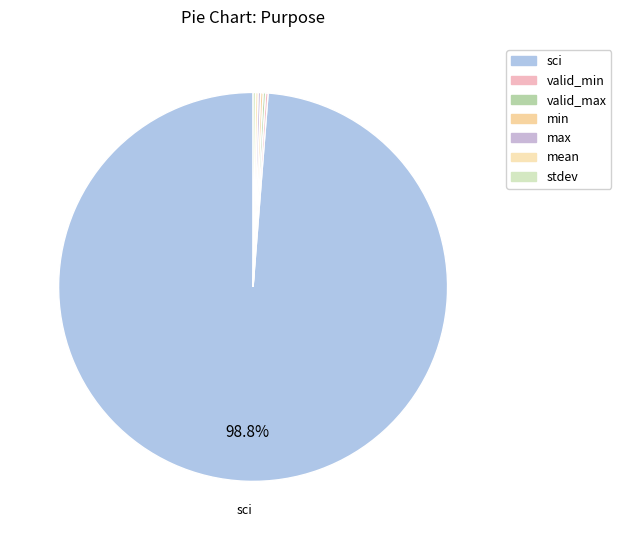

What is the smallest slice in the pie chart?

valid_min